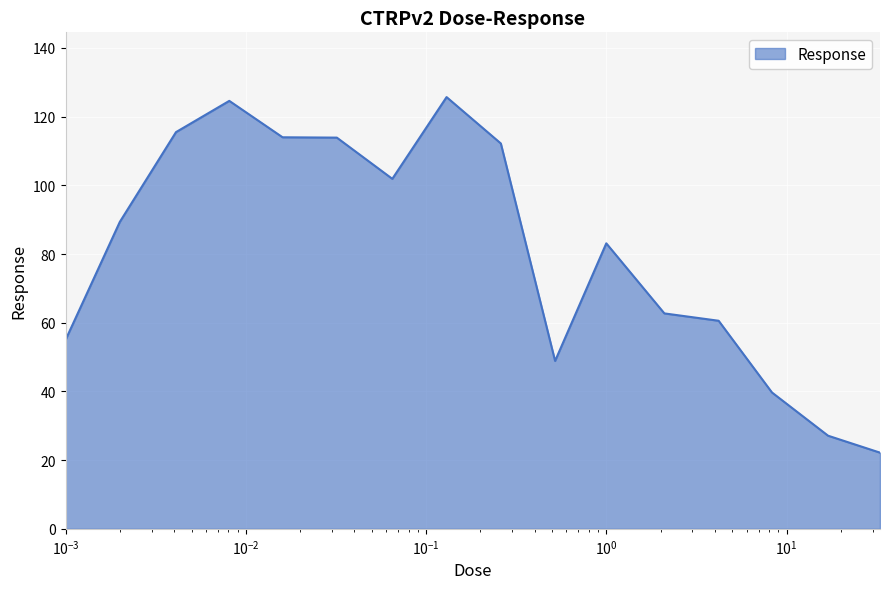

What is the maximum value shown in the chart?

125.7